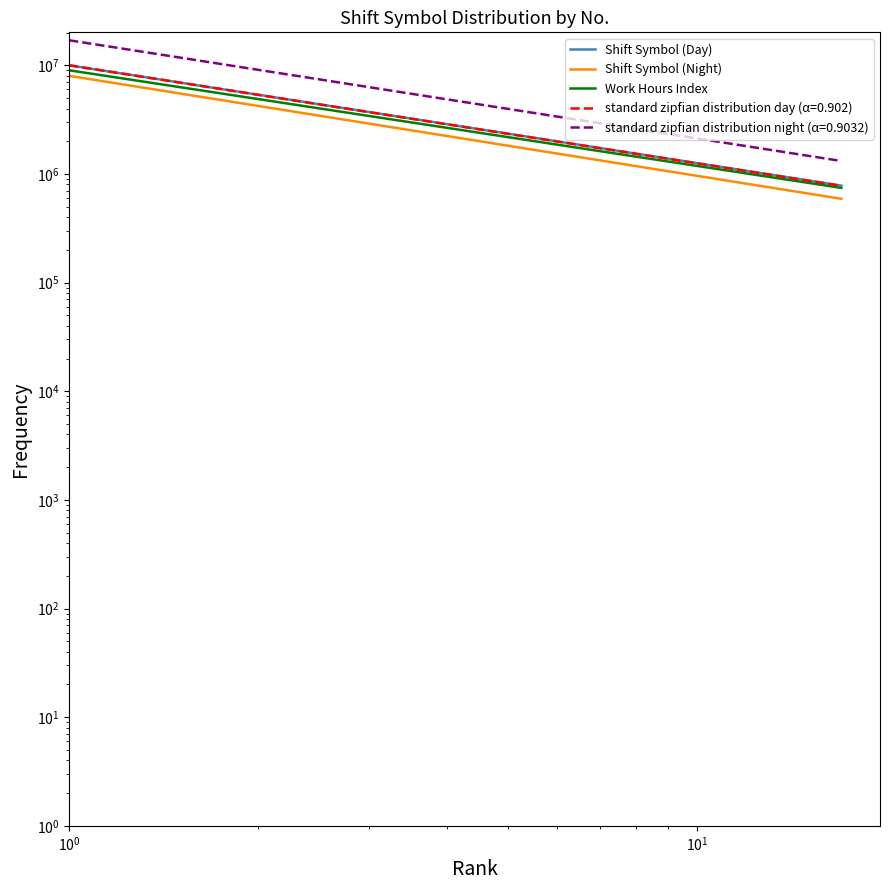

True or false: Shift Symbol (Night) has more than 2 points higher than both neighbors.

False